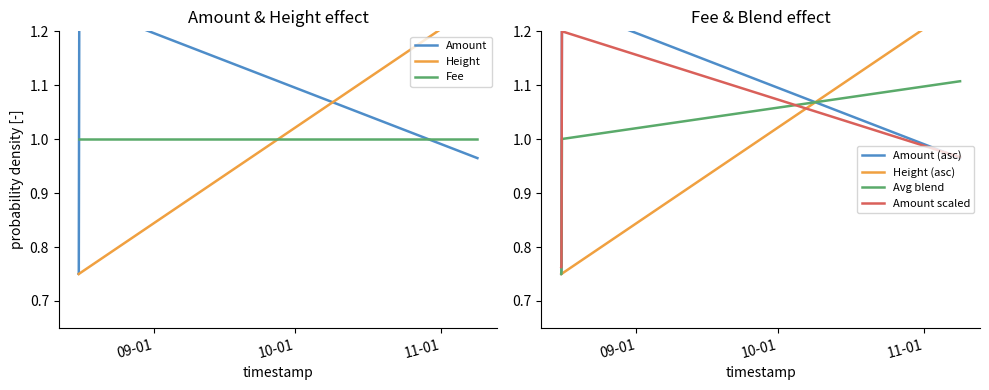

True or false: Amount and Height intersect in this chart.

True